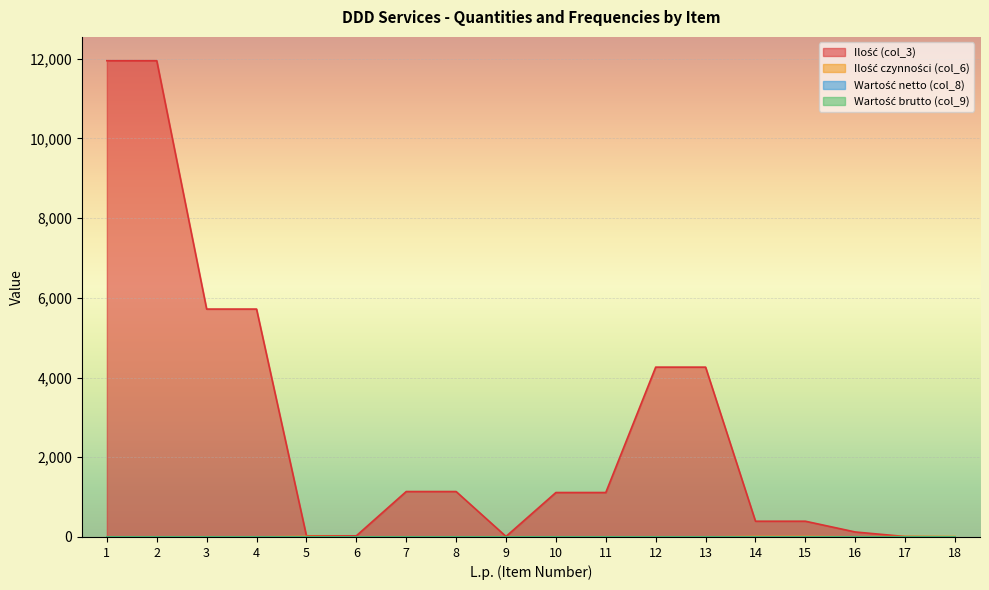

At which label does Ilość czynności (col_6) reach its peak?

5